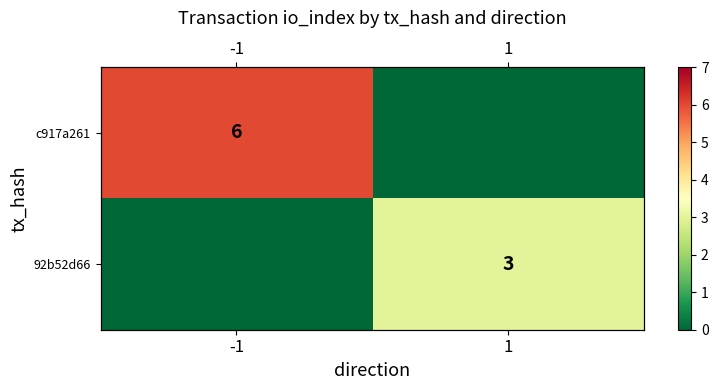

At which label does c917a261 reach its peak?

-1